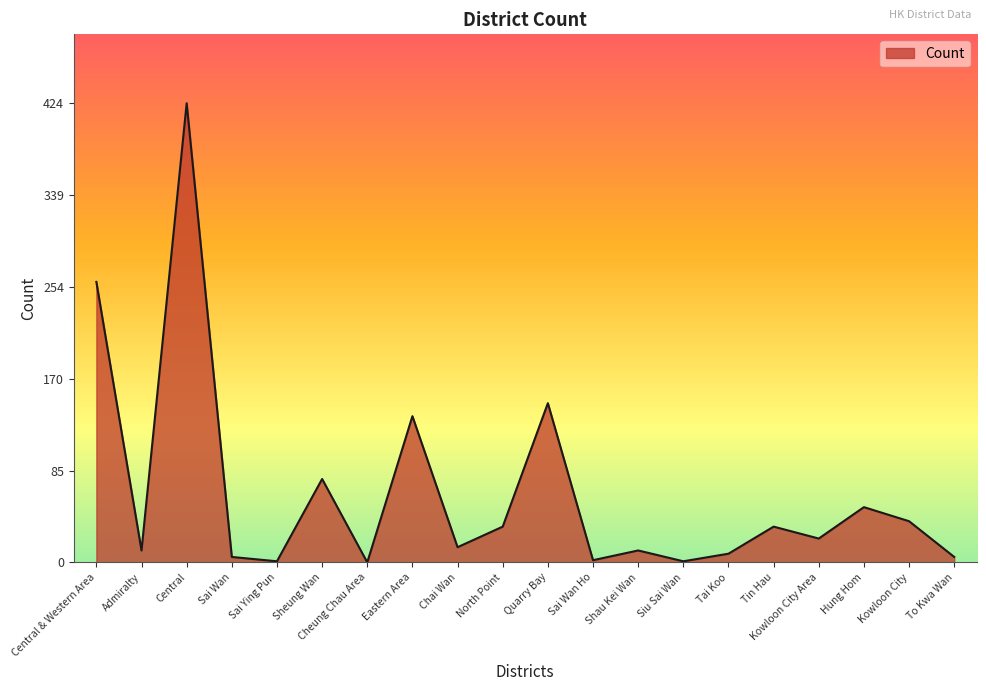

What is the difference between the maximum and minimum values?

424